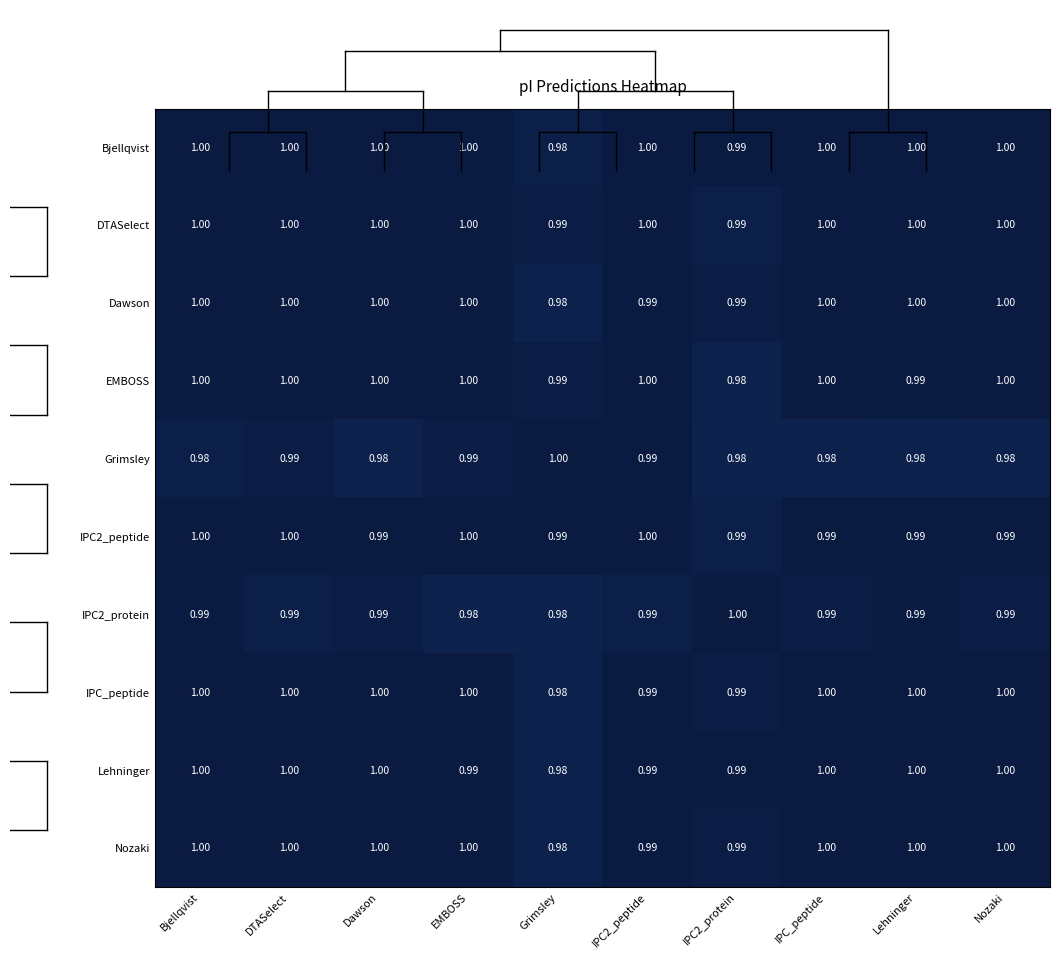

Which series has the largest total across all categories?

DTASelect